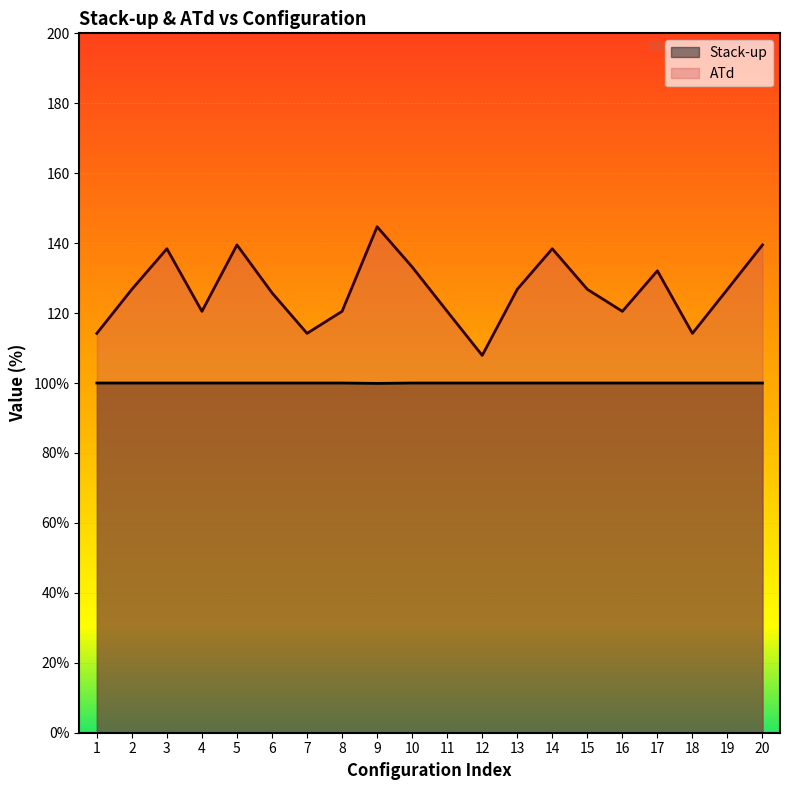

How many distinct data groups are displayed?

2